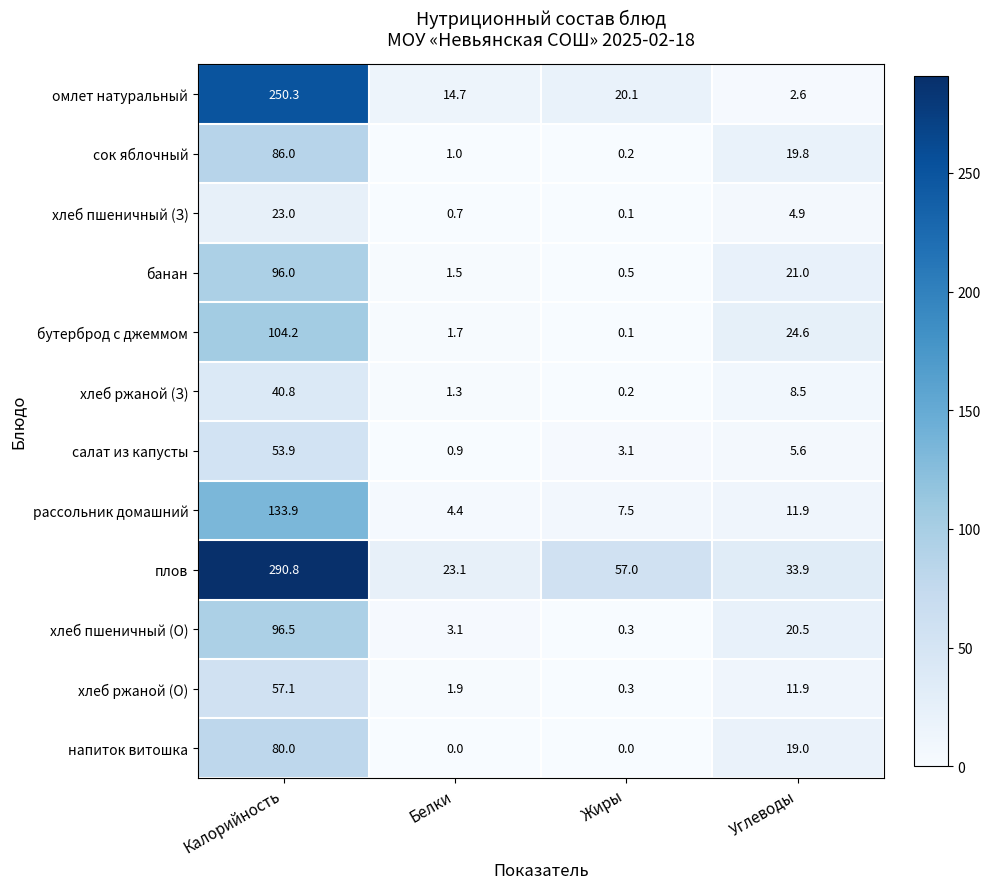

Which series has the largest range (max minus min)?

плов